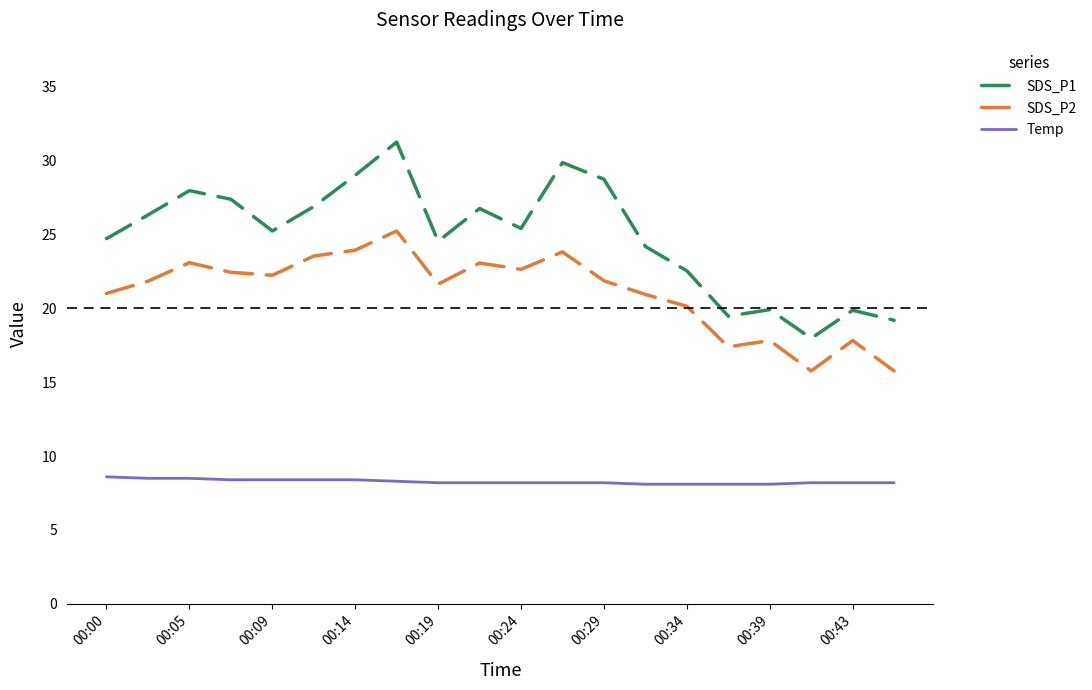

How many distinct data groups are displayed?

3